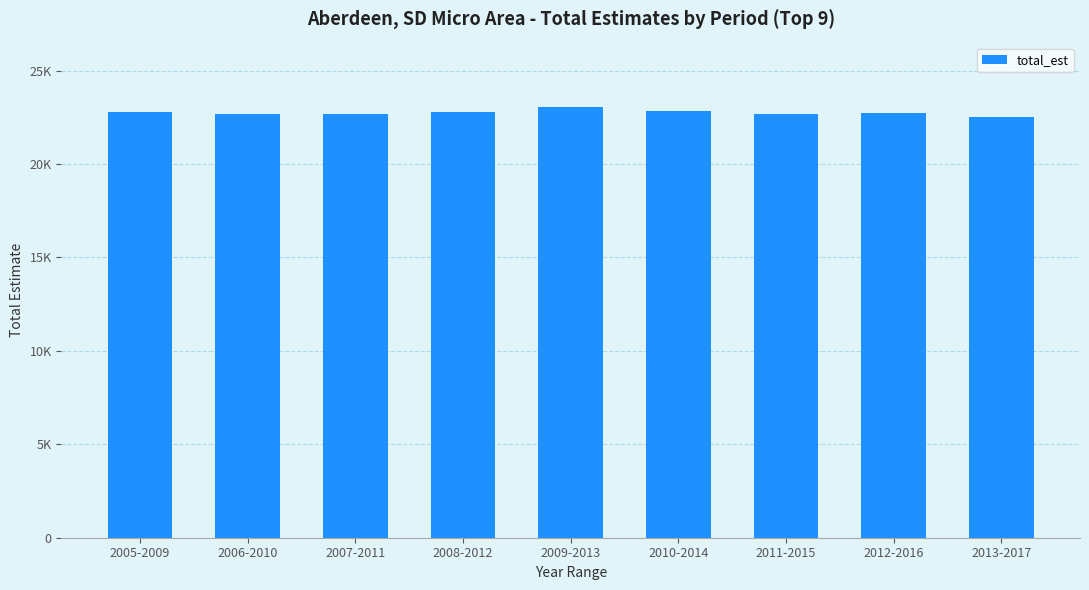

What is the smallest value displayed?

22512